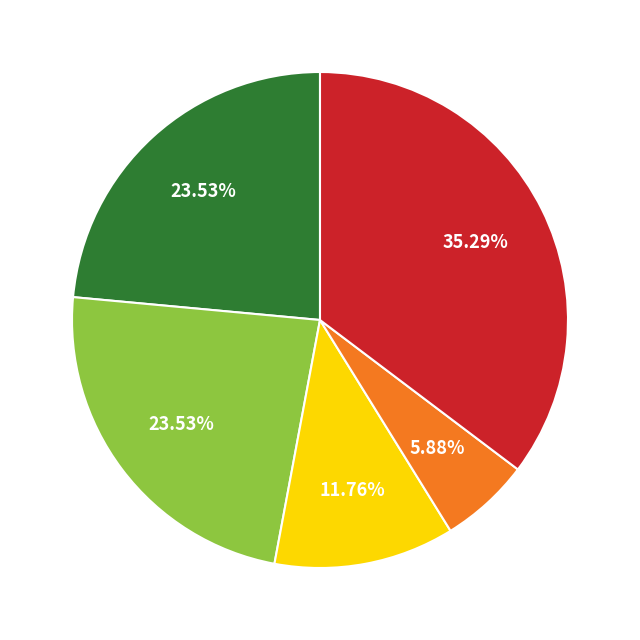

Does any single category account for the majority?

No